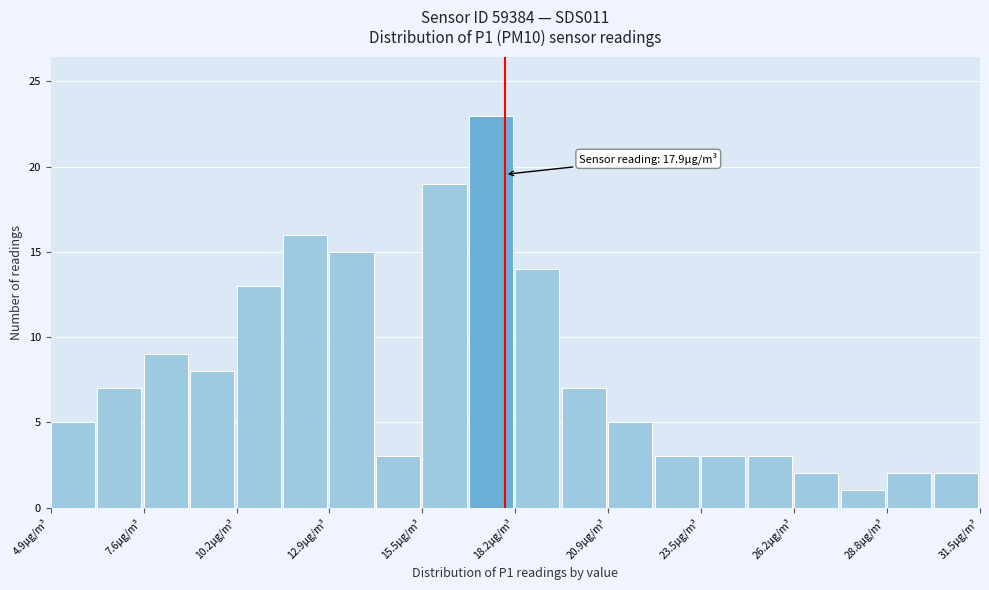

Read against the x-axis, roughly where is the centre of the tallest bar?

17.5